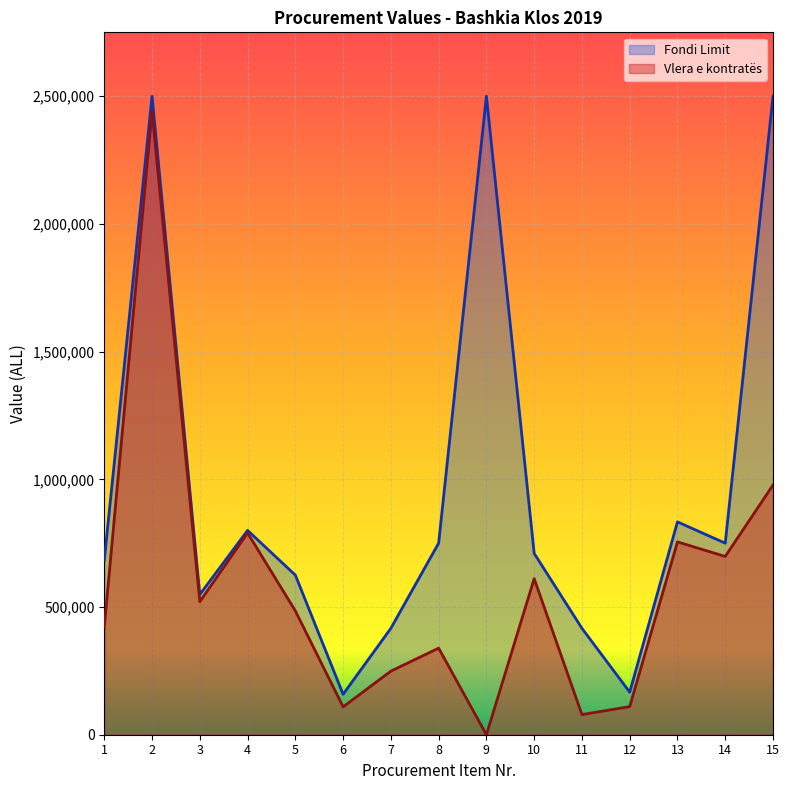

What is the difference between the second highest and minimum values in the Vlera e kontratës series?

977750